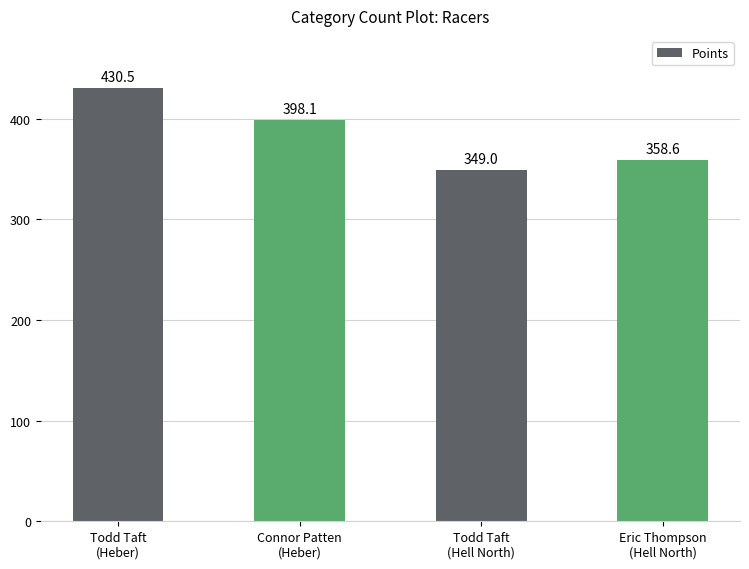

Reading left to right, transcribe all the data shown in this chart.

430.5	398.1	349.0	358.6